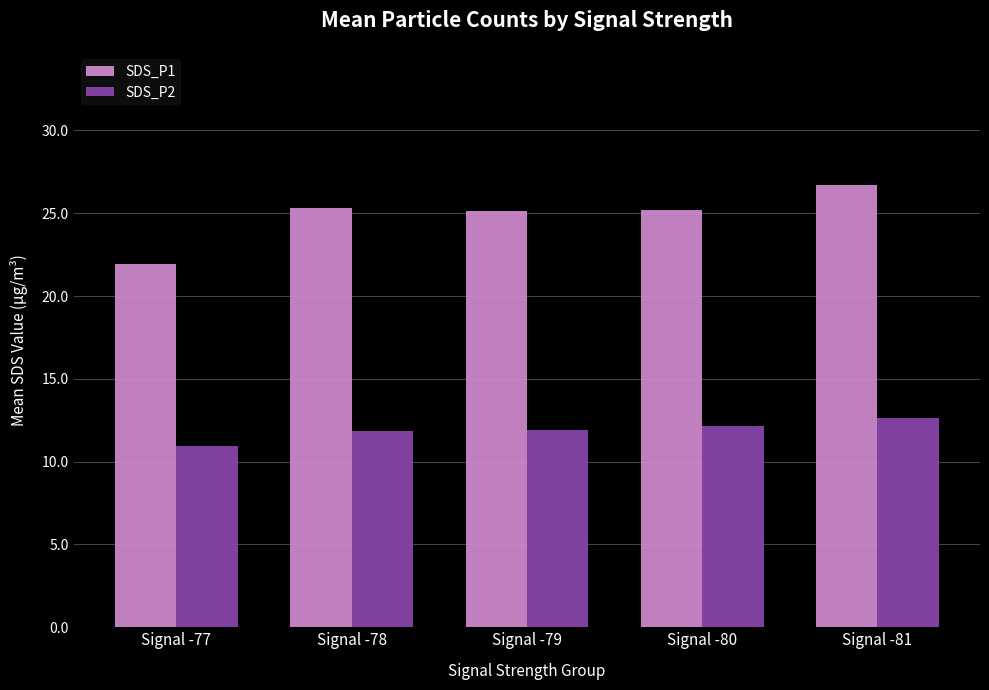

Rank the series at Signal -79 from highest to lowest value.

SDS_P1, SDS_P2